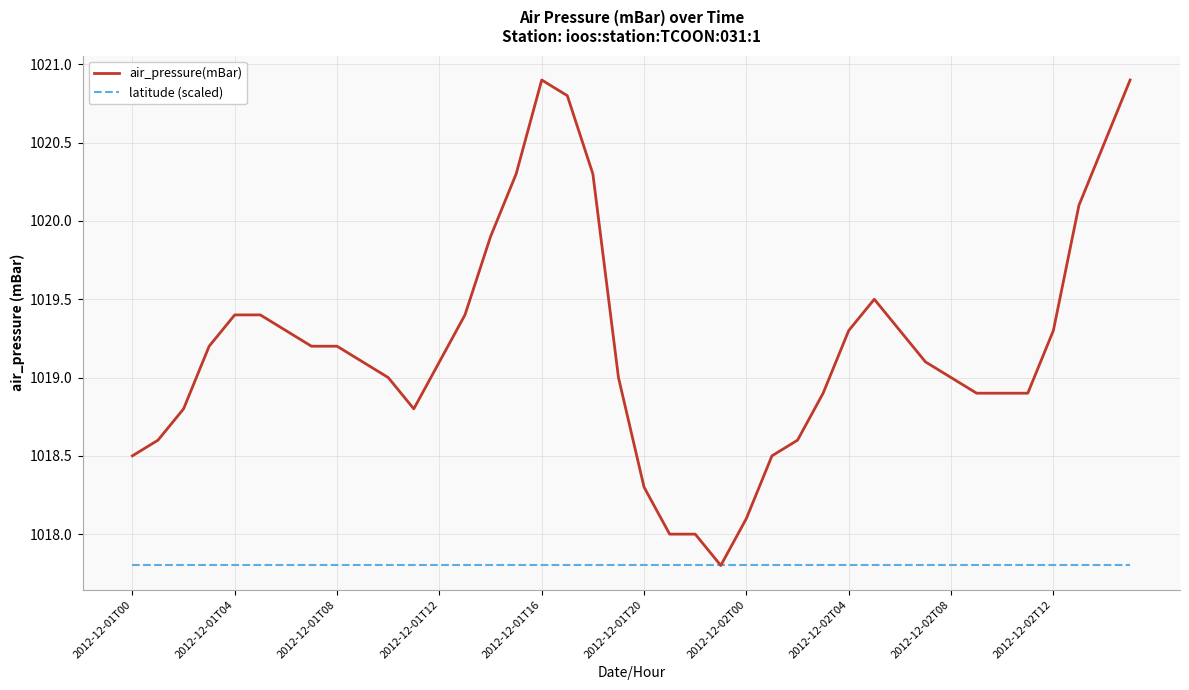

Which series has the largest total across all categories?

air_pressure(mBar)